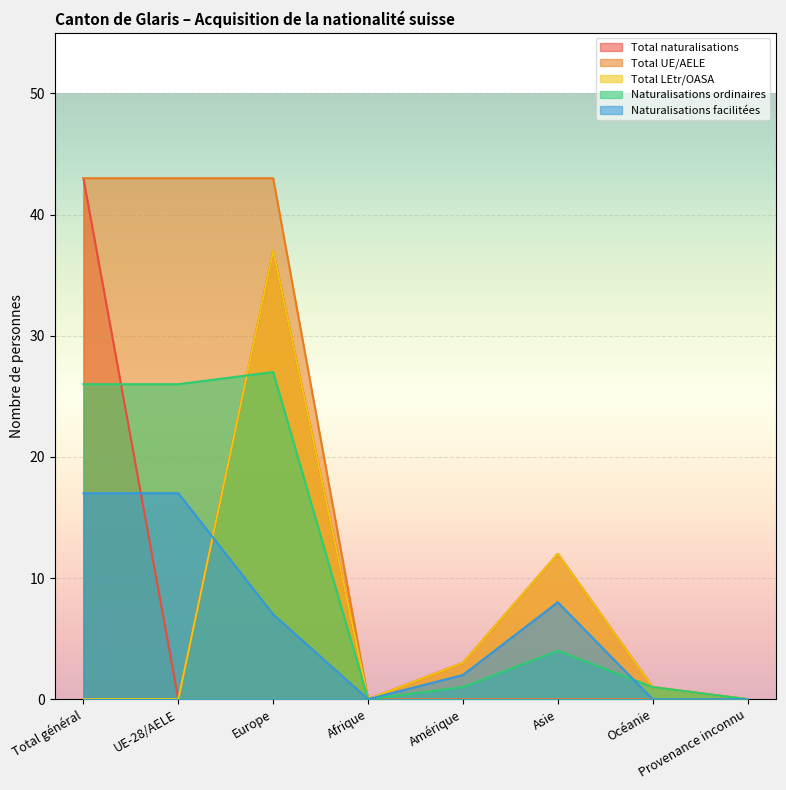

How many times do Total LEtr/OASA and Naturalisations facilitées cross each other?

1